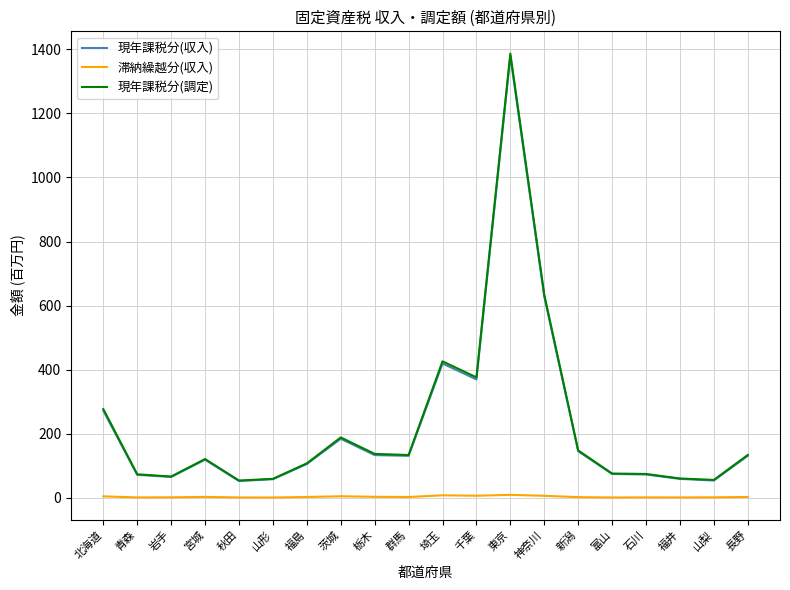

In 現年課税分(調定), how many points are higher than both neighbors (excluding endpoints)?

4